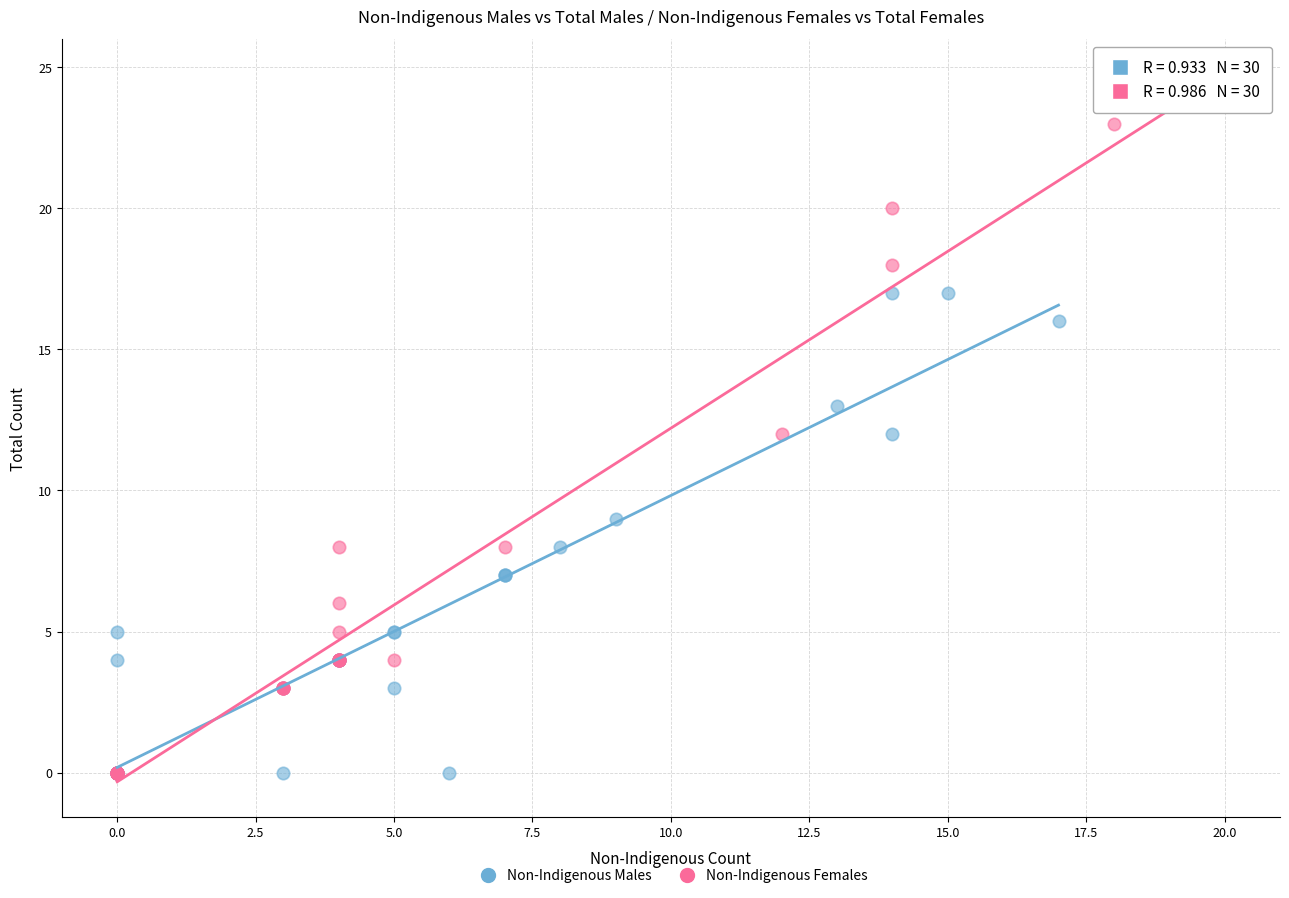

Which series contains the highest Y value?

Non-Indigenous Females